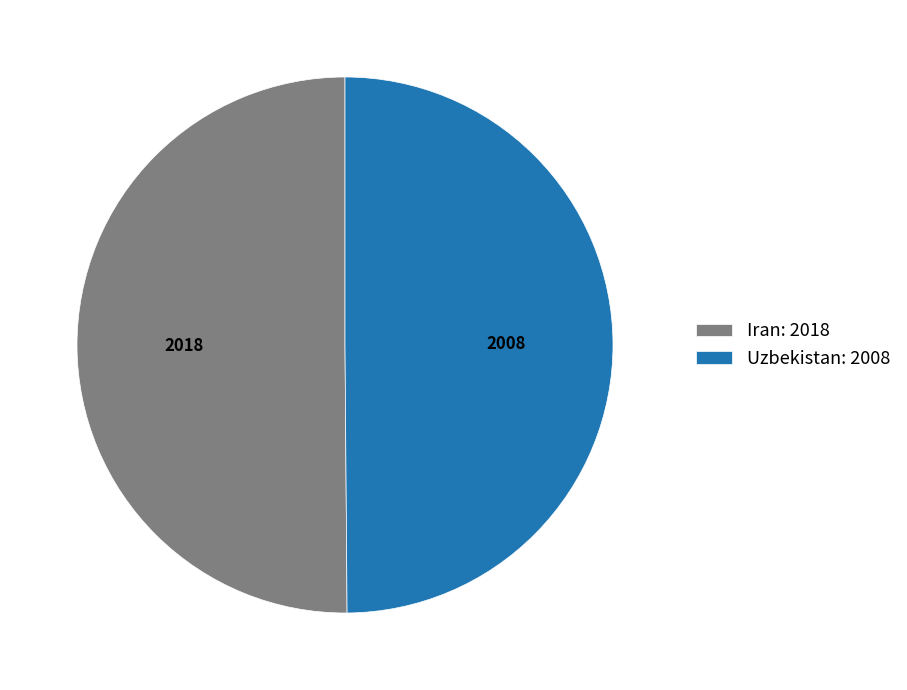

Approximately how many times larger is the value at Uzbekistan: 2008 compared to Iran: 2018?

1.0